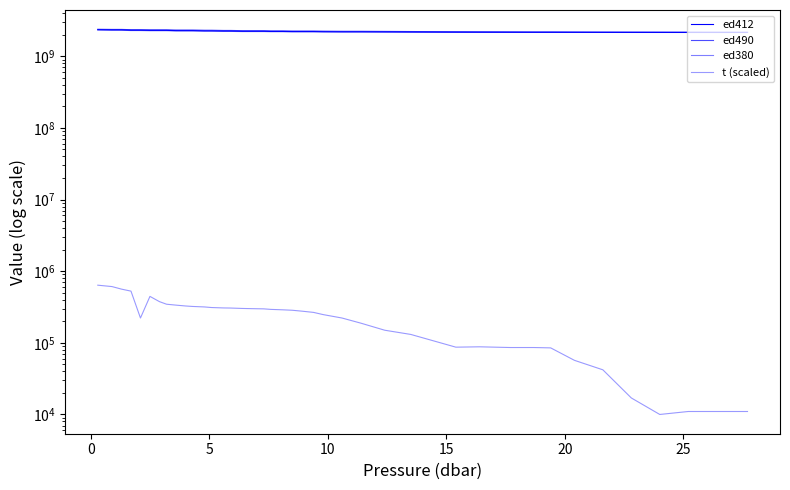

How many lines are shown in the chart?

4